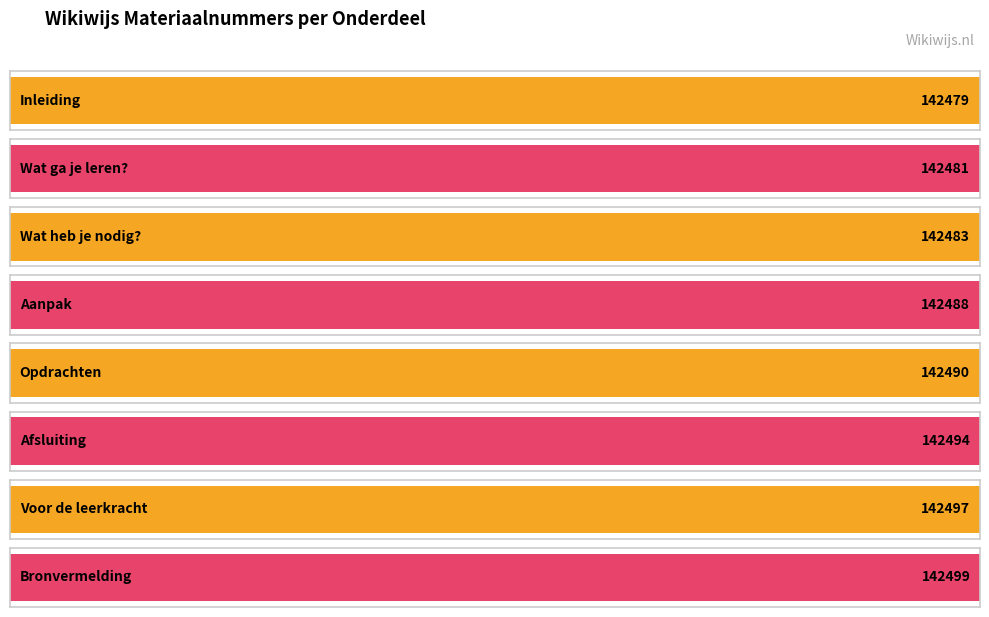

The chart shows a value of 142497 at Voor de leerkracht. True or false?

True